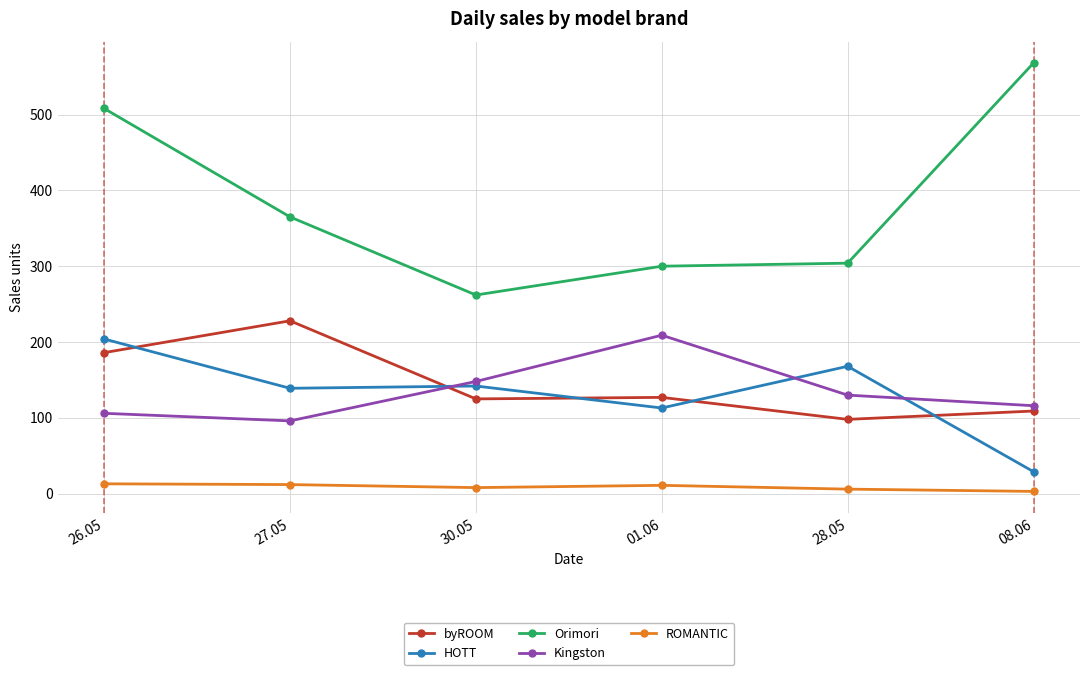

Which category has the lowest value in the HOTT series?

08.06